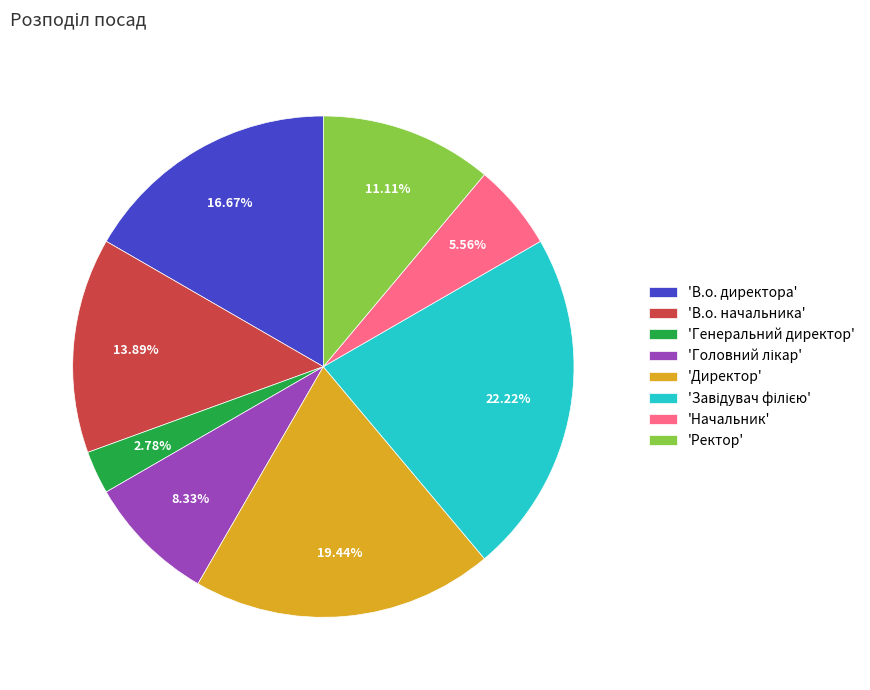

Approximately how many times larger is the value at 'В.о. начальника' compared to 'В.о. директора'?

0.8